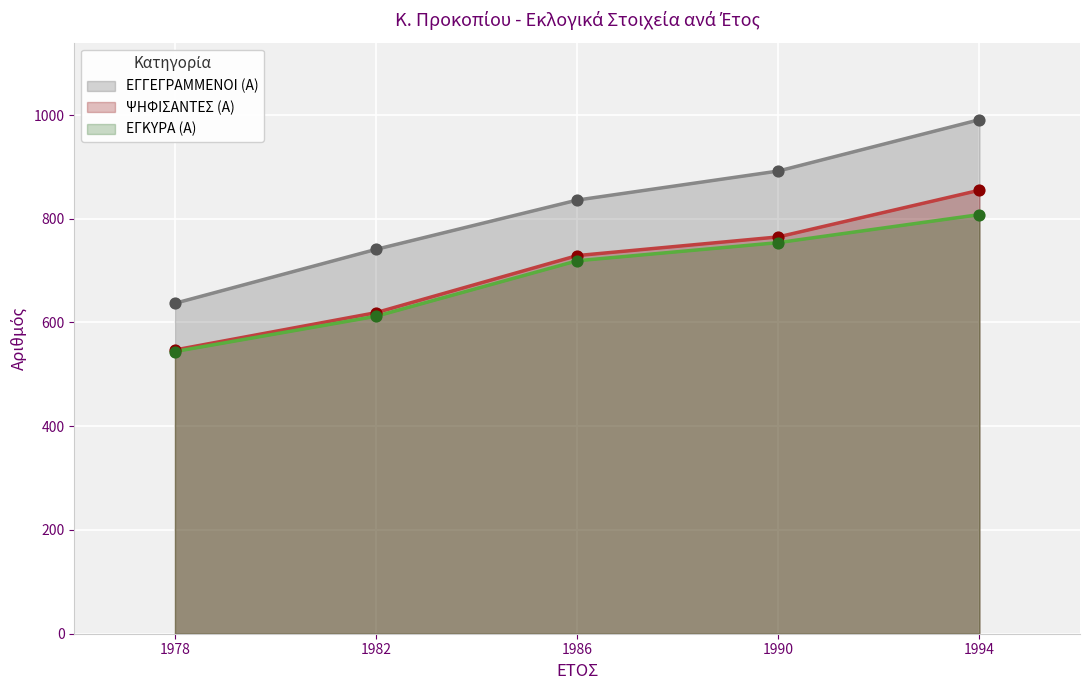

At how many categories does at least one series exceed 585?

5